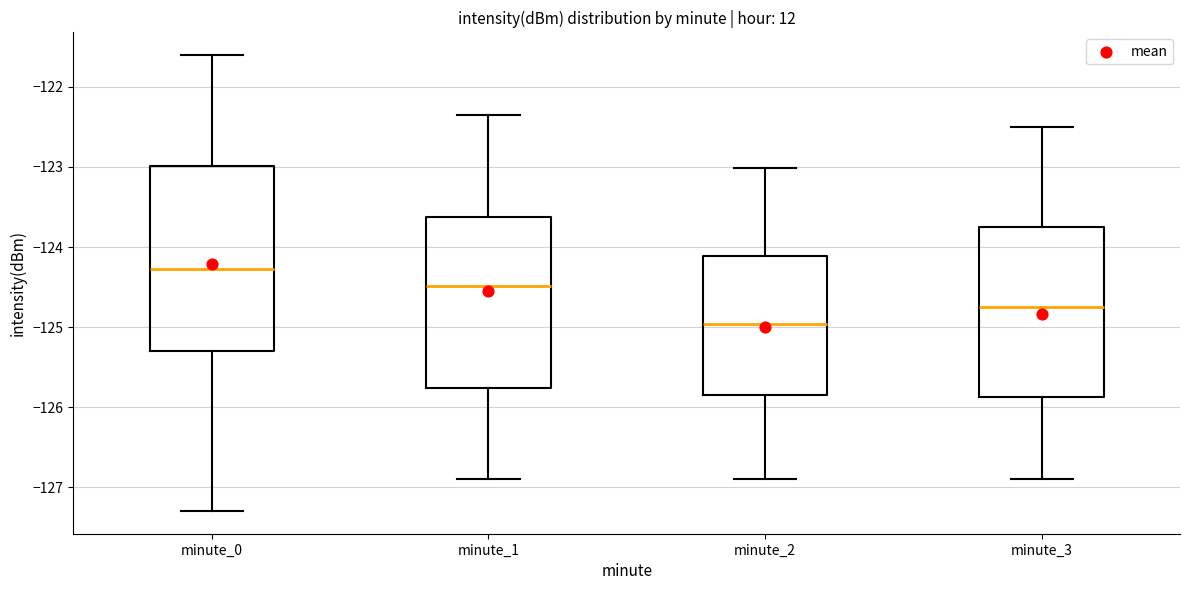

Reading left to right, read every box against the y-axis: the position of its median line, the range the box covers, and the ends of its whiskers. The values are not printed on the chart, so give them approximately, as read against the axis.

minute_0: median -124.3, box -125.3 to -123.0, whiskers -127.3 to -121.6
minute_1: median -124.5, box -125.8 to -123.6, whiskers -126.9 to -122.3
minute_2: median -125.0, box -125.8 to -124.1, whiskers -126.9 to -123.0
minute_3: median -124.7, box -125.9 to -123.7, whiskers -126.9 to -122.5